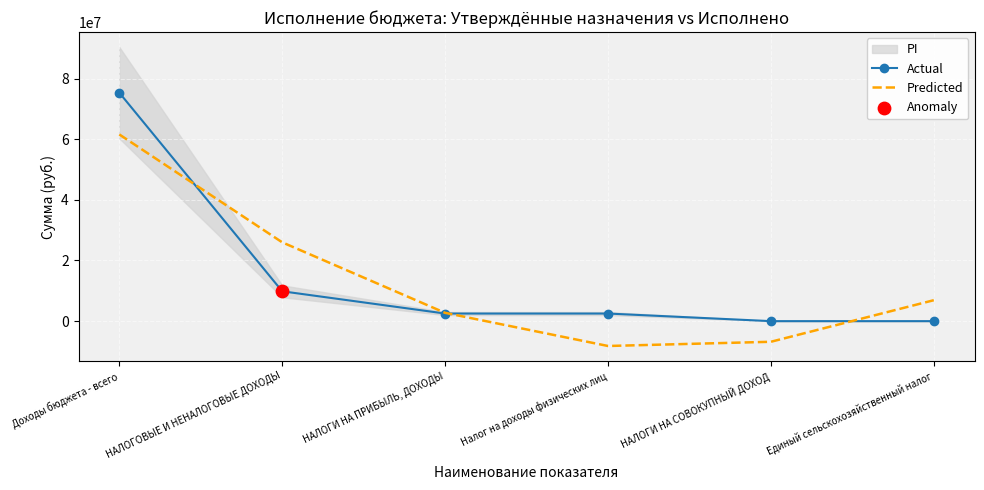

What is the total value across all series at Доходы бюджета - всего?

136893634.3